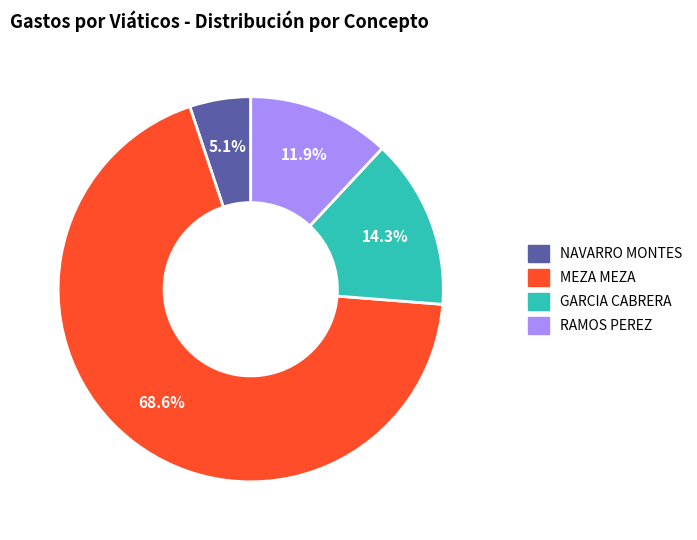

Combined, do NAVARRO MONTES and RAMOS PEREZ account for over 50%?

No